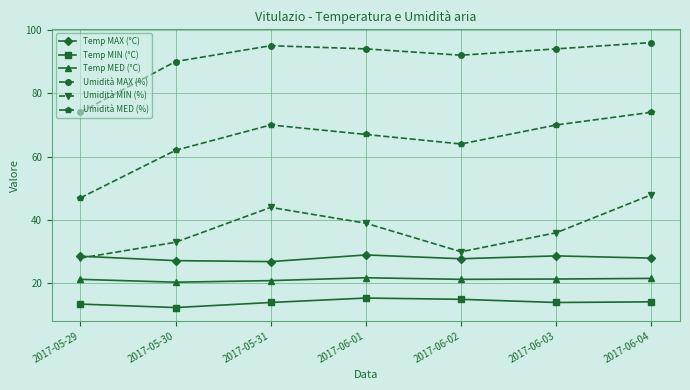

True or false: Umidità MED (%) and Temp MIN (°C) intersect in this chart.

False